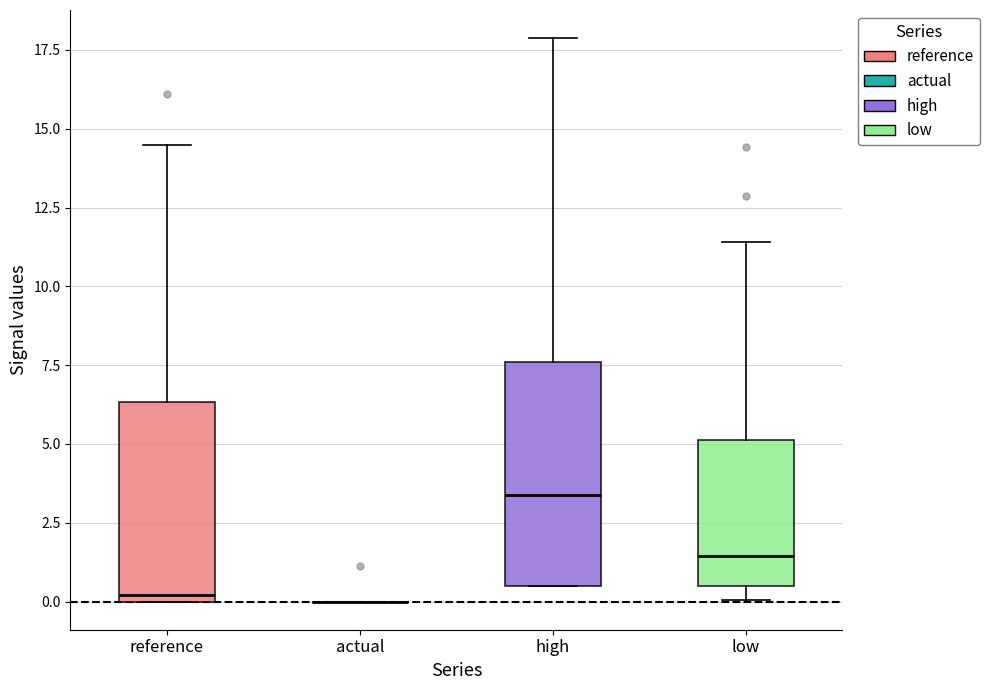

Where does the upper whisker of the box for low end on the y-axis? The values are not printed on the chart, so give them approximately, as read against the axis.

11.5